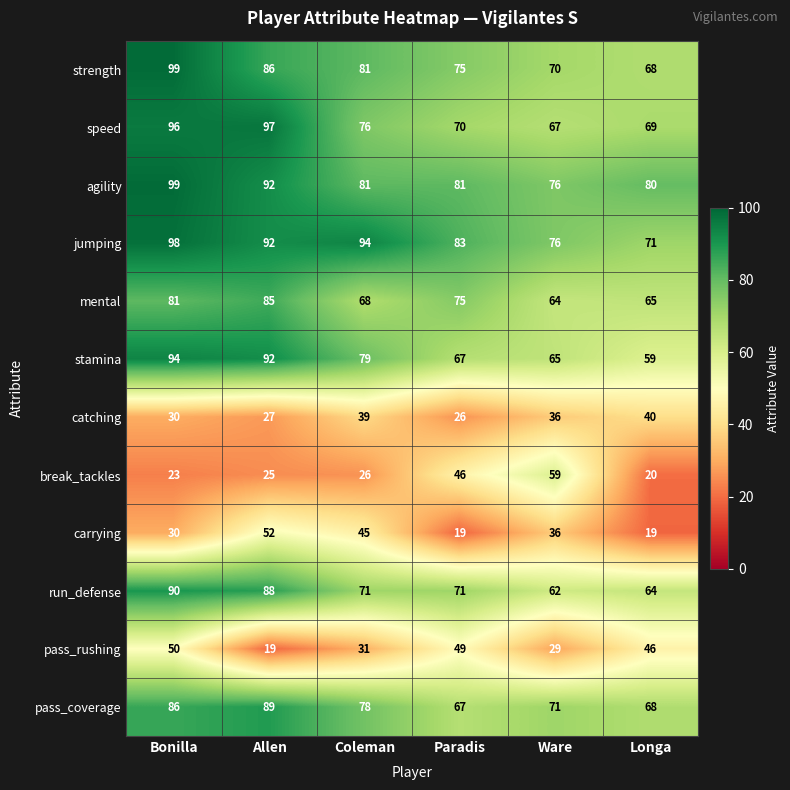

Where does the stamina series first go above 79?

Bonilla